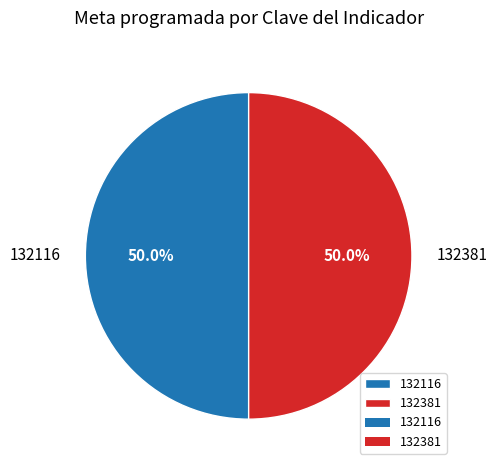

Approximately how many times larger is the value at 132116 compared to 132381?

1.0